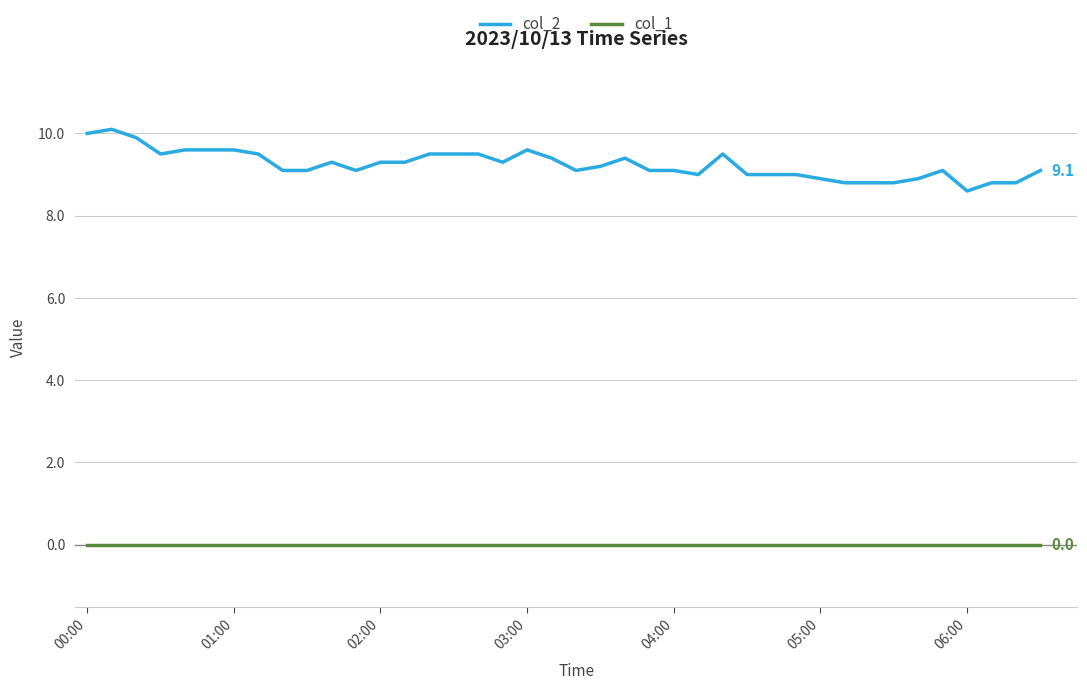

Does the chart have visible grid lines?

Yes